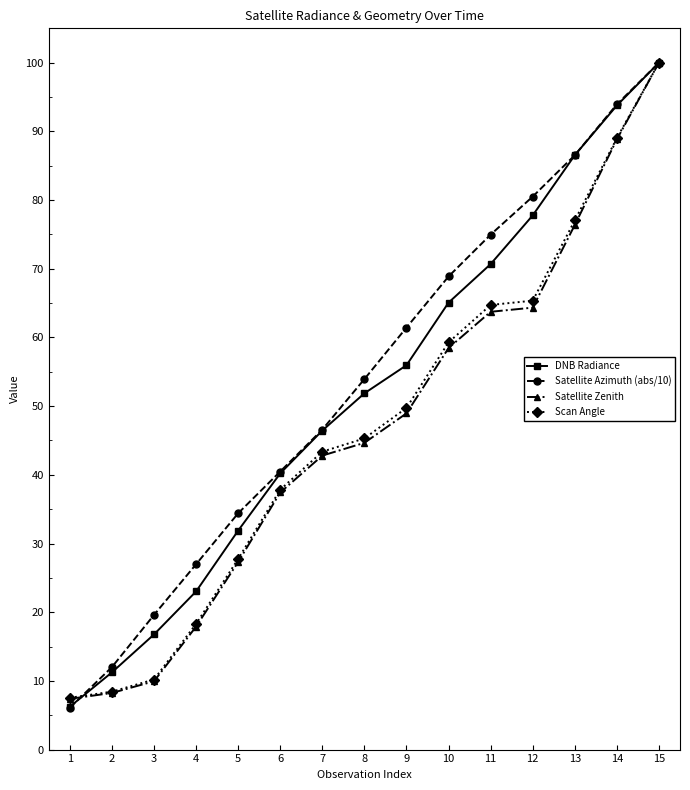

What are all the series names shown in the legend?

DNB Radiance, Satellite Azimuth (abs/10), Satellite Zenith, Scan Angle